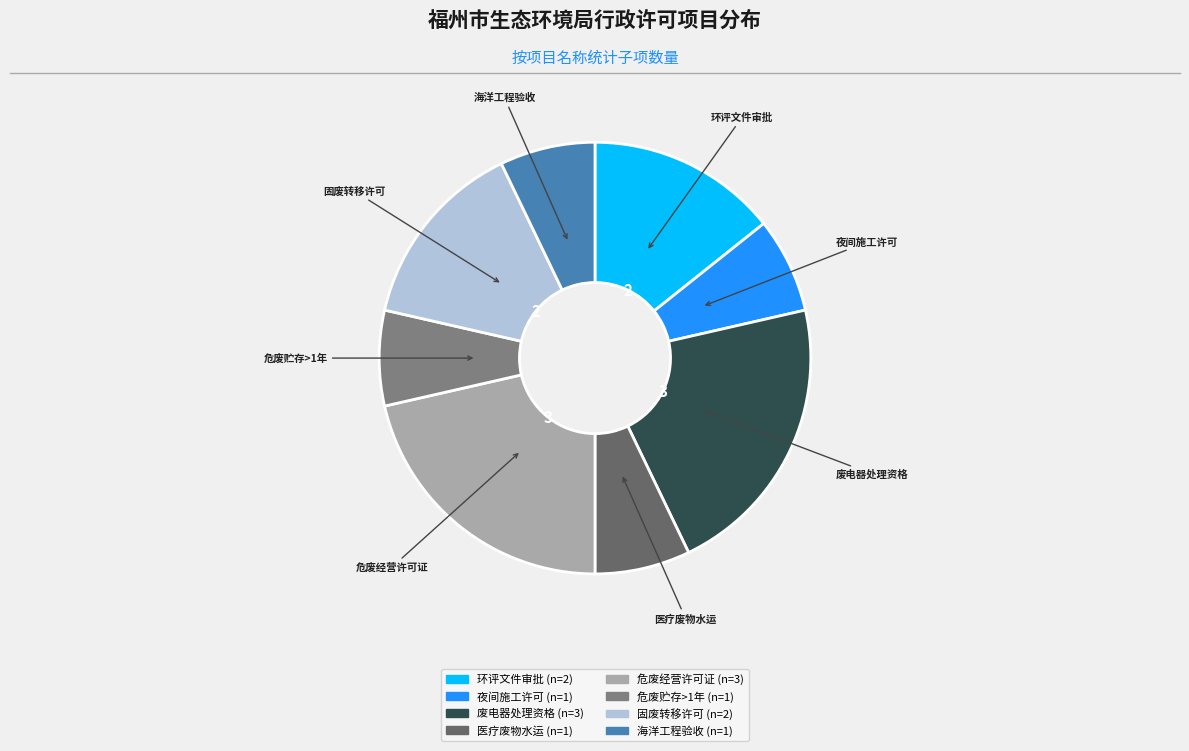

How many segments does this pie chart have?

8